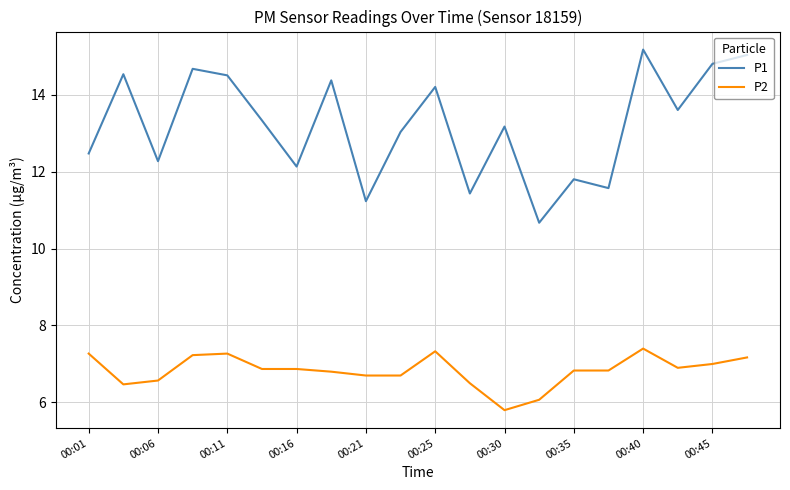

What is the difference between the maximum and minimum values in the P1 series?

4.5